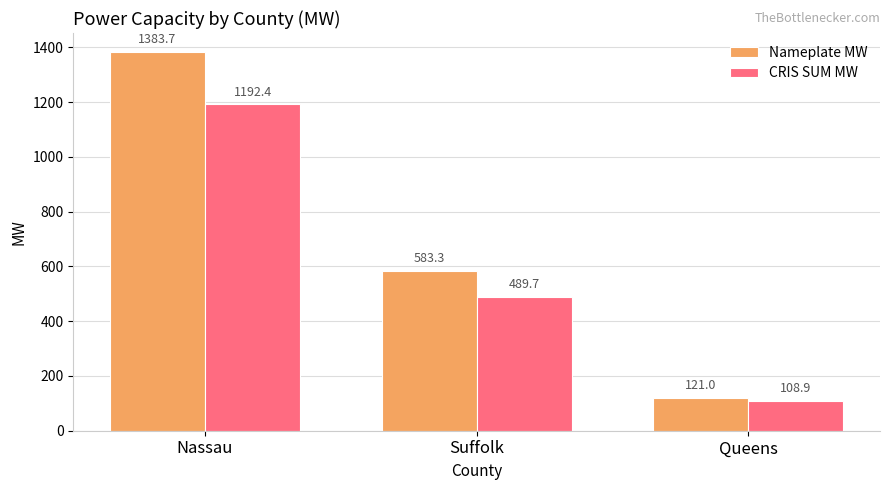

What is the label of the 1st bar from the left?

Nassau